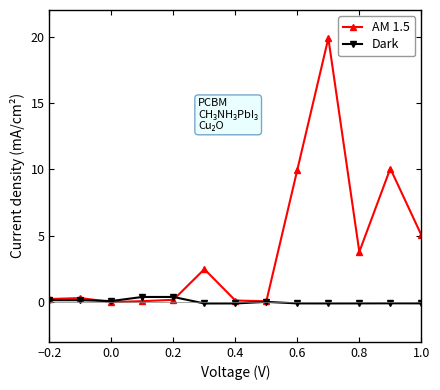

What is the value of the AM 1.5 point at the 9th from the left?

10.0